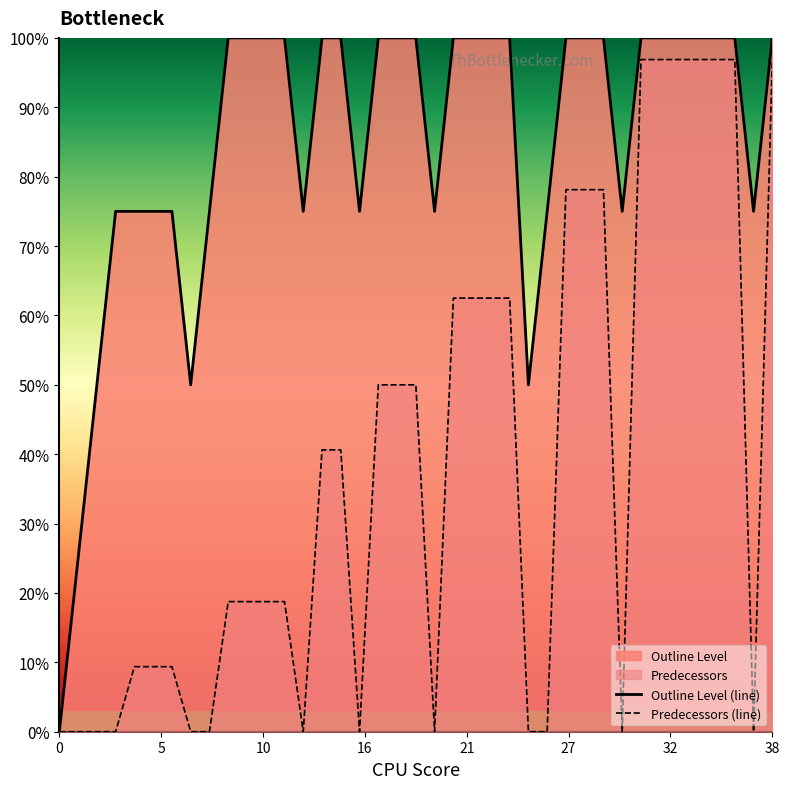

Is it true that Outline Level (line) equals 54.3 at 33?

False